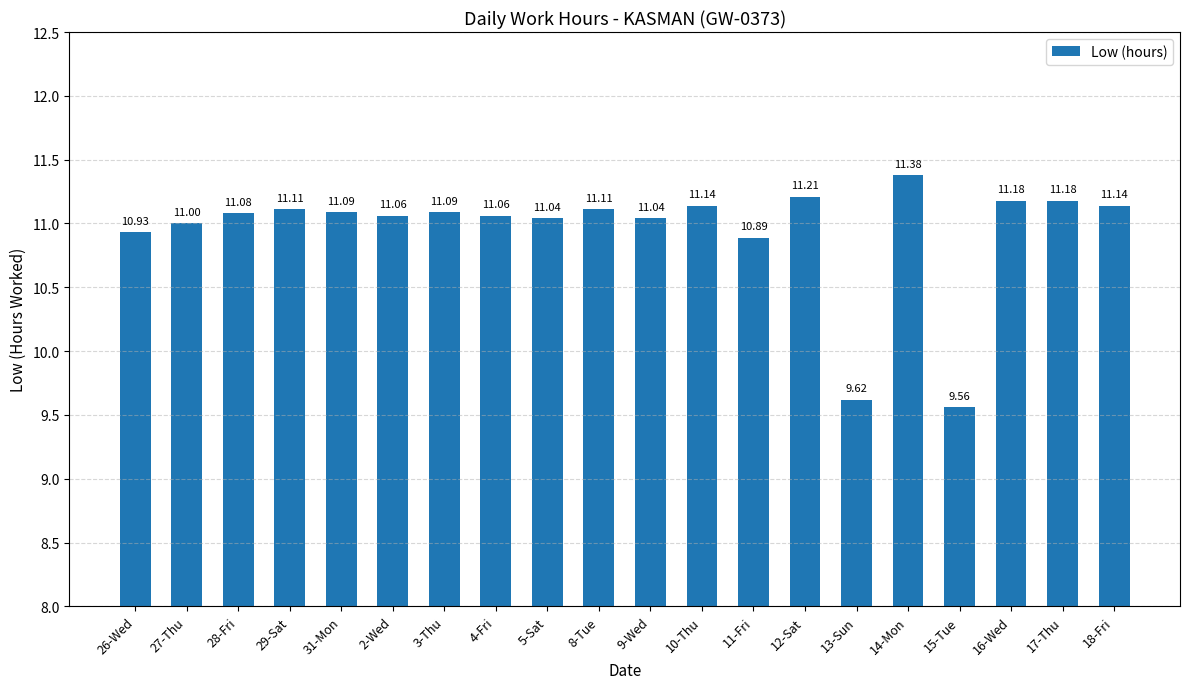

What is the change in value from 12-Sat to 14-Mon?

+0.2